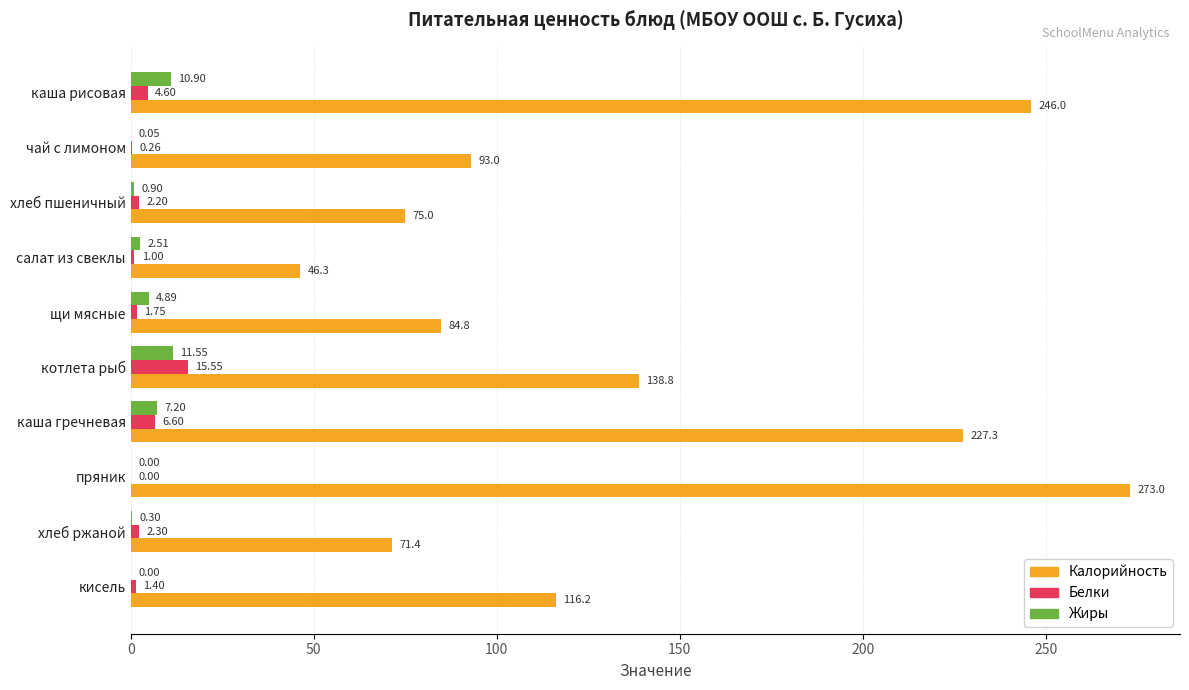

Where is Калорийность nearest to the value 159?

котлета рыб